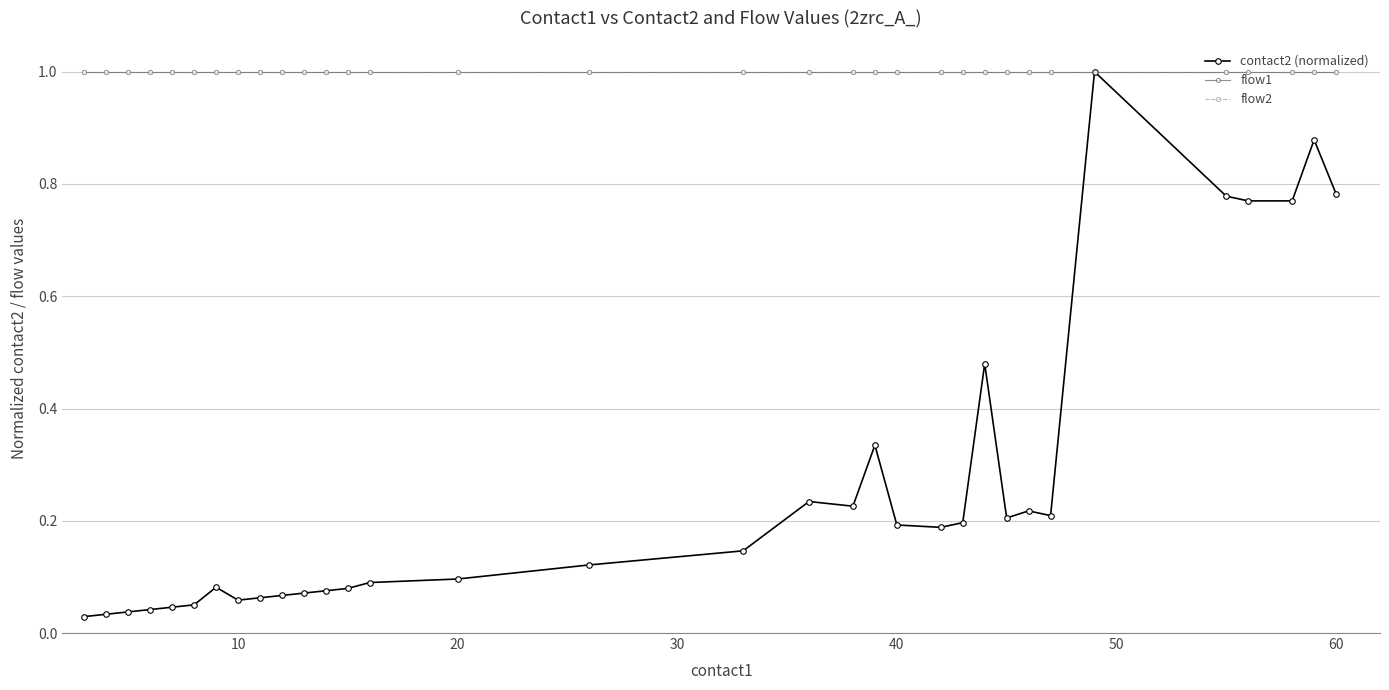

True or false: contact2 (normalized) and flow2 intersect in this chart.

False